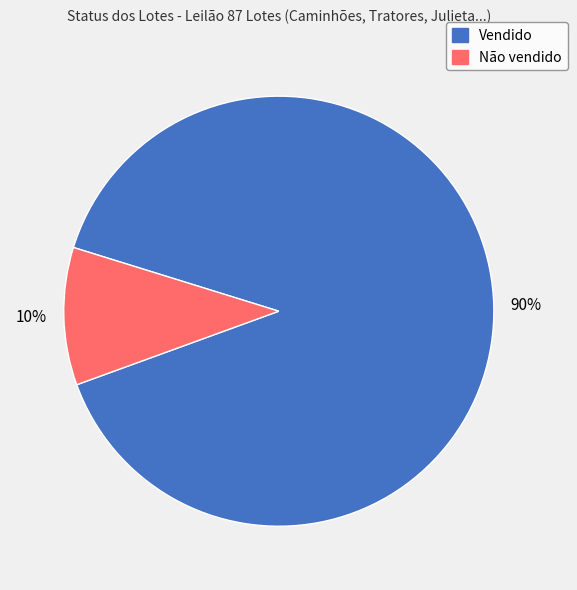

Is the sum of Não vendido and Vendido greater than half?

Yes